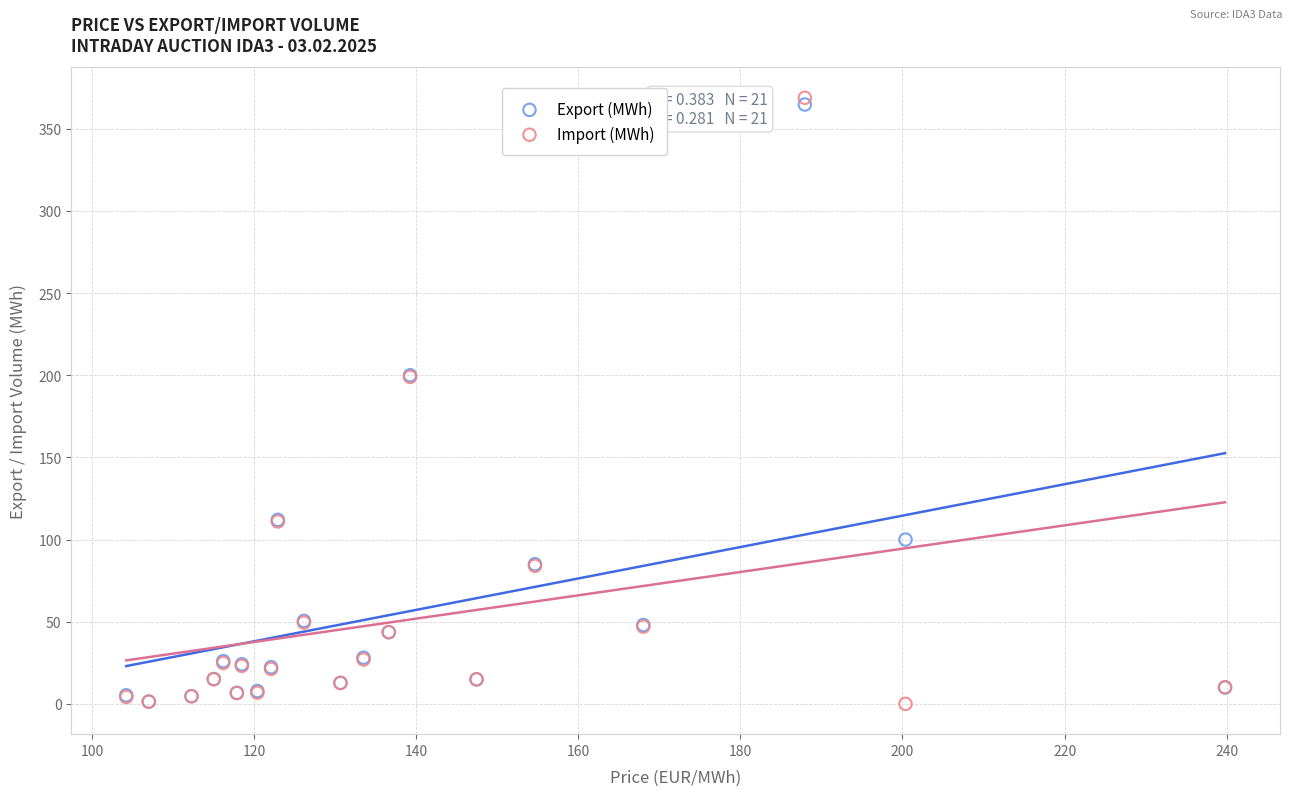

What are all the series names shown in the legend?

Export (MWh), Import (MWh)